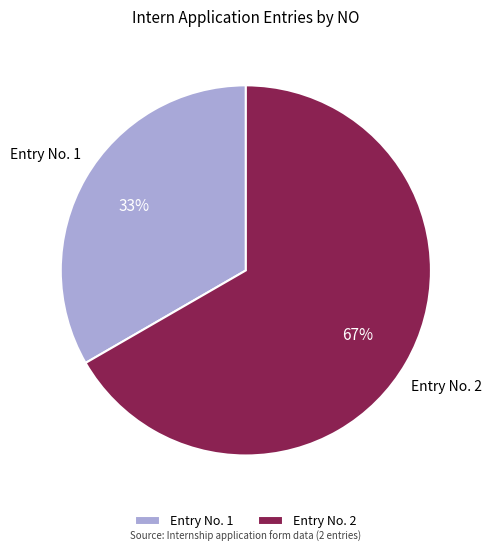

Between Entry No. 2 and Entry No. 1, which is larger?

Entry No. 2